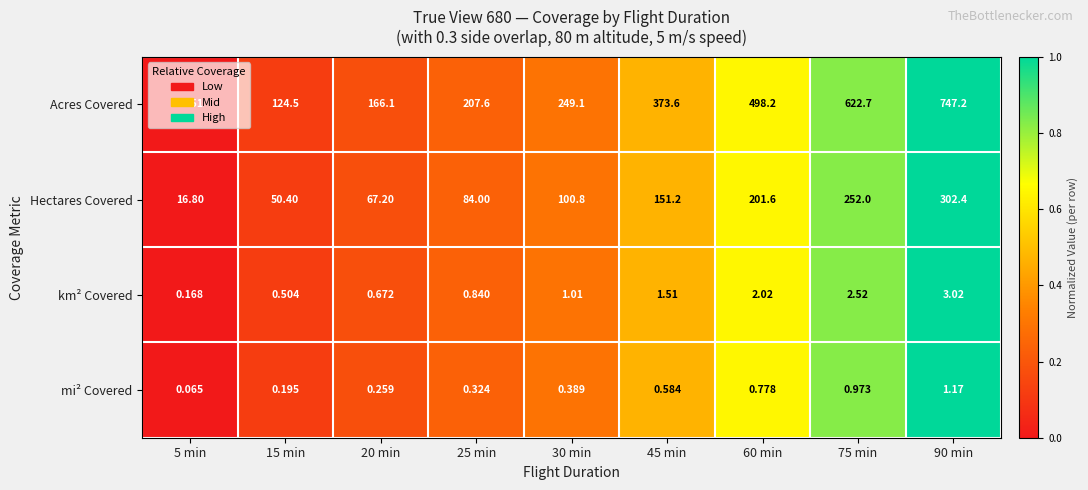

Which series has the widest spread of values?

Acres Covered